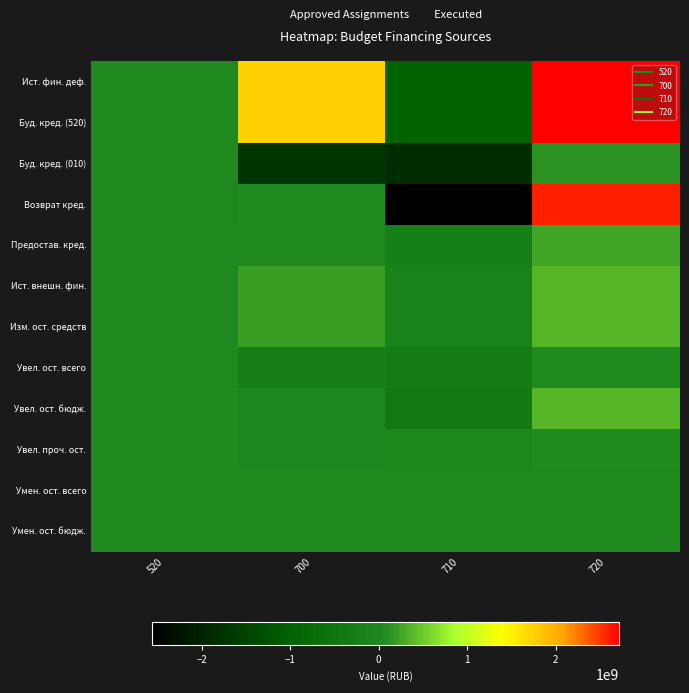

At which category is the sum across all series the highest?

720